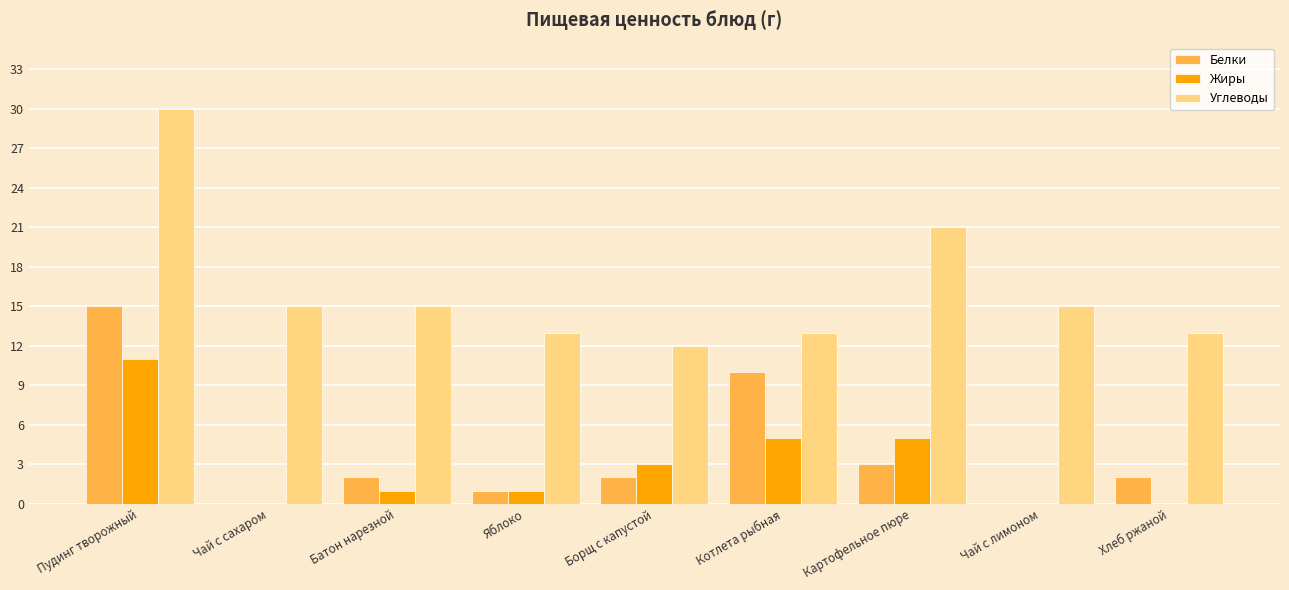

At which label does Углеводы first exceed 15?

Пудинг творожный